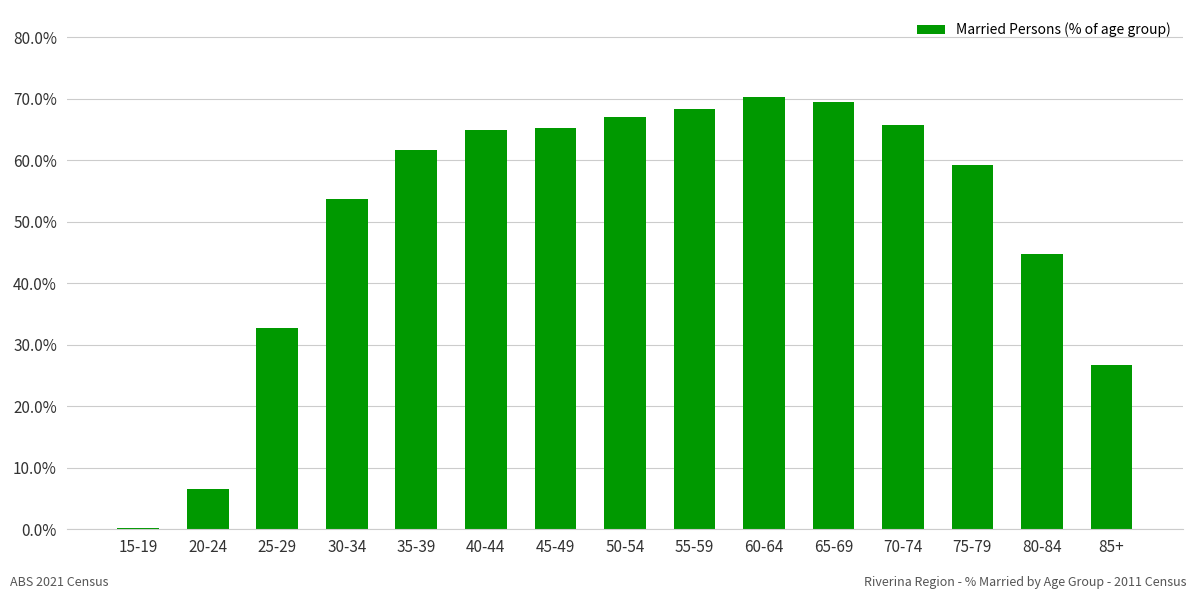

Are the bars horizontal?

No